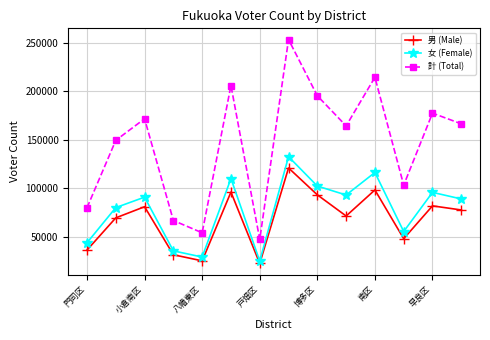

Does the chart display data point markers on the line(s)?

Yes